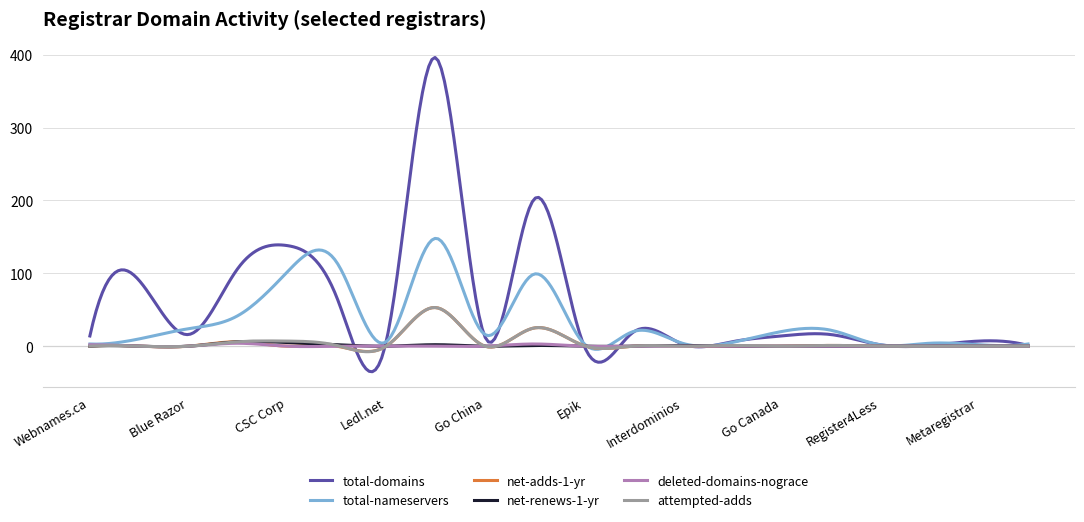

Which series has the largest total across all categories?

total-domains